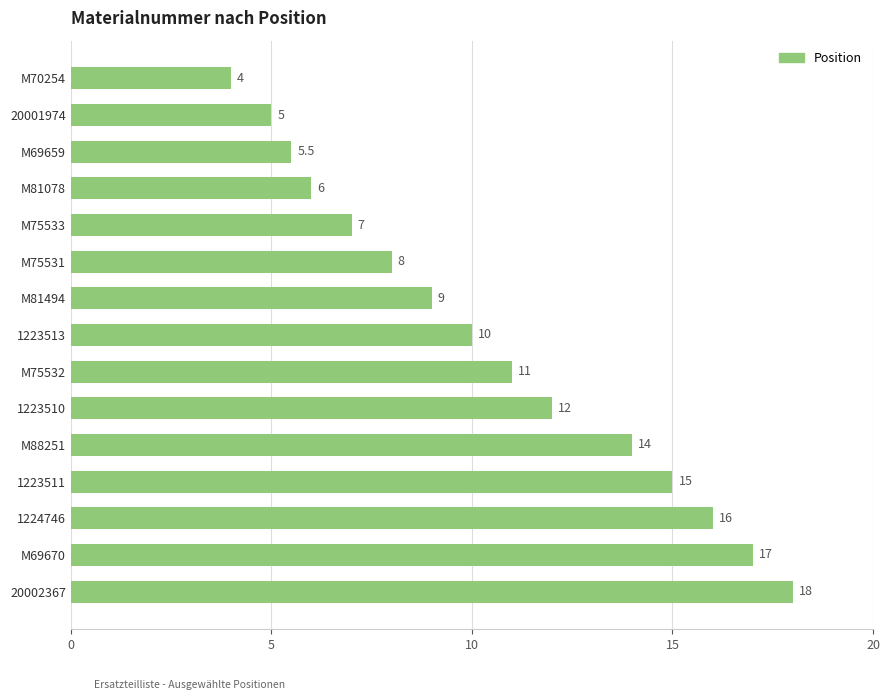

Are the bars horizontal?

Yes